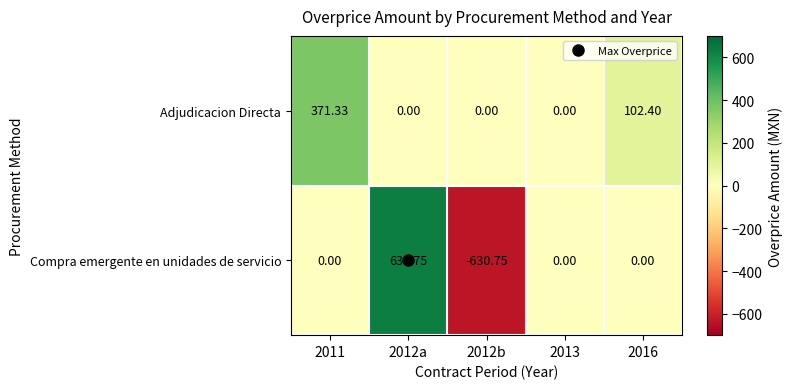

Which series has the largest range (max minus min)?

Compra emergente en unidades de servicio